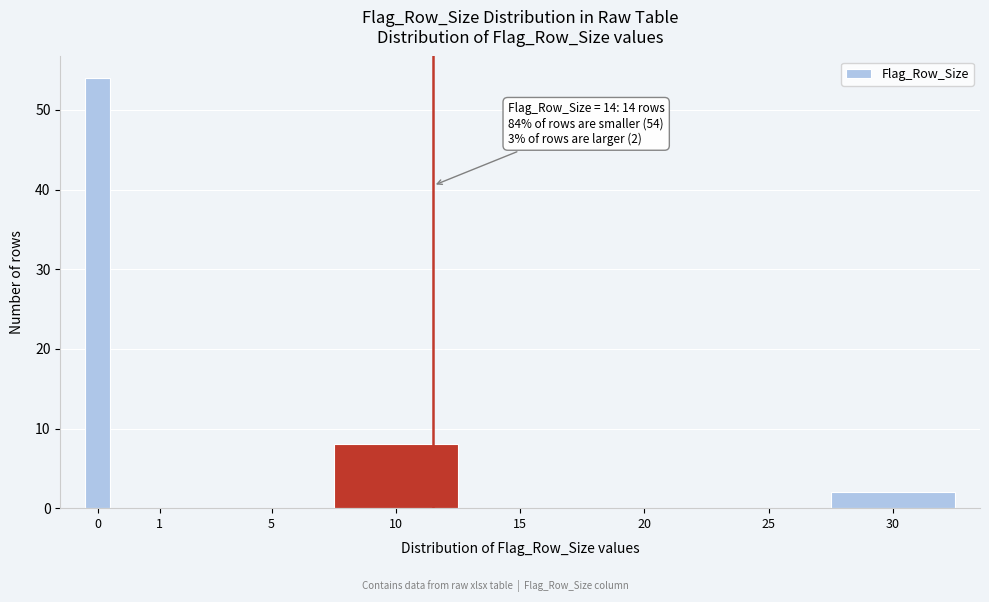

Reading left to right, list all the values displayed in this chart.

0=54	1=0	5=0	10=8	15=0	20=0	25=0	30=2